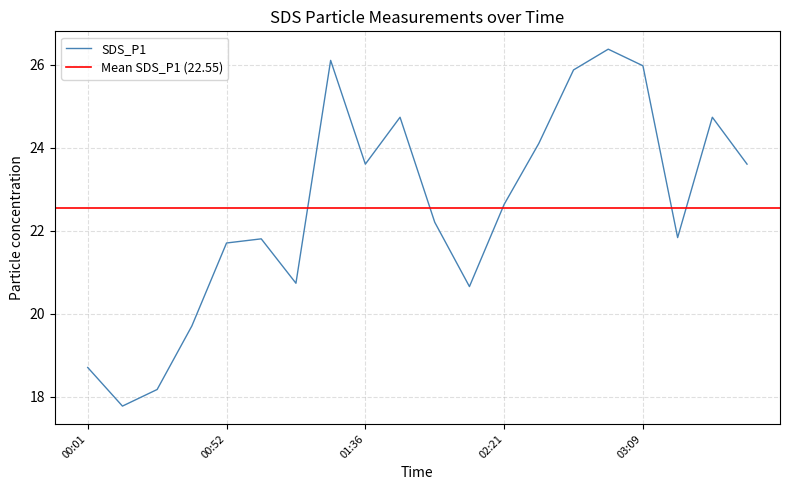

What is the change in value from 01:36 to 01:57?

-1.4